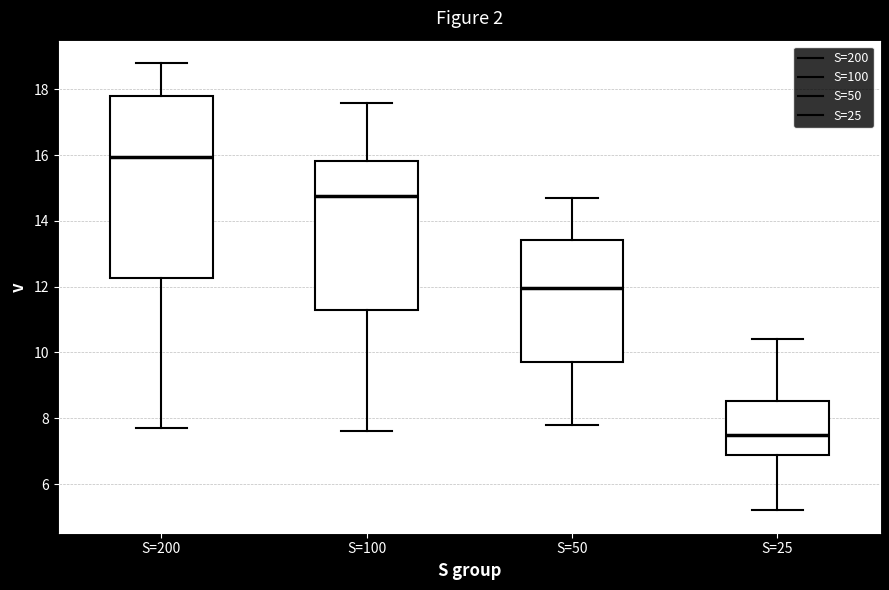

Reading left to right, read every box against the y-axis: the position of its median line, the range the box covers, and the ends of its whiskers. The values are not printed on the chart, so give them approximately, as read against the axis.

S=200: median 16.0, box 12.2 to 17.8, whiskers 7.8 to 18.8
S=100: median 14.8, box 11.4 to 15.8, whiskers 7.6 to 17.6
S=50: median 12.0, box 9.8 to 13.4, whiskers 7.8 to 14.8
S=25: median 7.6, box 6.8 to 8.6, whiskers 5.2 to 10.4